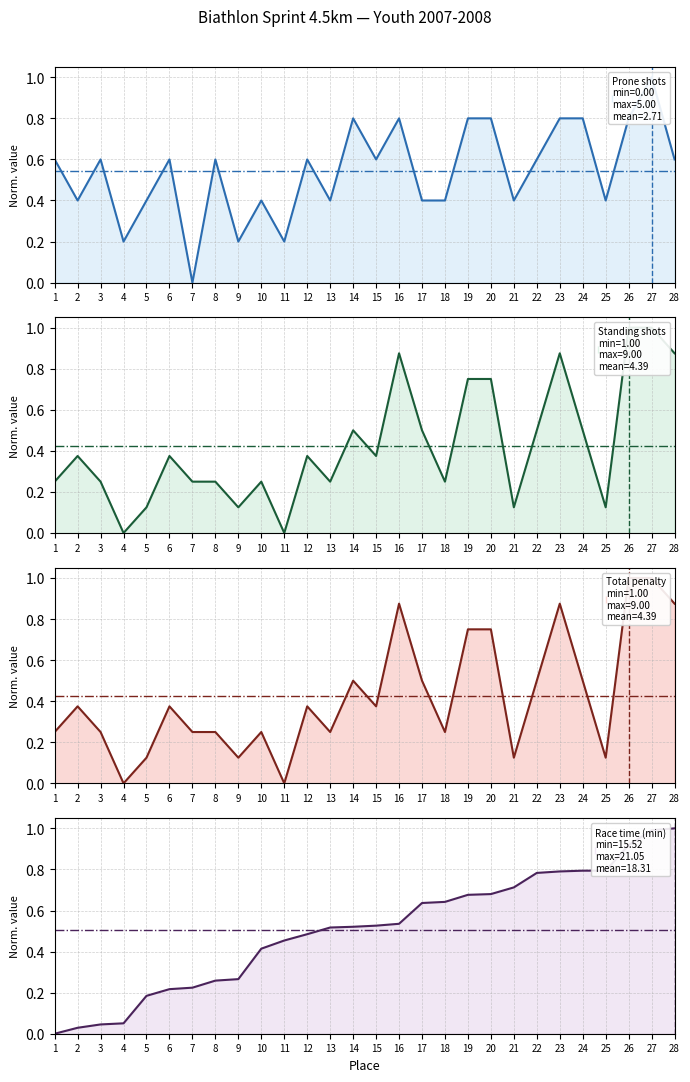

Reading right to left, what are all the values shown in this chart?

Prone shots: 28=0.6	27=1.0	26=0.8	25=0.4	24=0.8	23=0.8	22=0.6	21=0.4	20=0.8	19=0.8	18=0.4	17=0.4	16=0.8	15=0.6	14=0.8	13=0.4	12=0.6	11=0.2	10=0.4	9=0.2	8=0.6	7=0.0	6=0.6	5=0.4	4=0.2	3=0.6	2=0.4	1=0.6
Standing shots: 28=0.9	27=1.0	26=1.0	25=0.1	24=0.5	23=0.9	22=0.5	21=0.1	20=0.8	19=0.8	18=0.2	17=0.5	16=0.9	15=0.4	14=0.5	13=0.2	12=0.4	11=0.0	10=0.2	9=0.1	8=0.2	7=0.2	6=0.4	5=0.1	4=0.0	3=0.2	2=0.4	1=0.2
Total penalty: 28=0.9	27=1.0	26=1.0	25=0.1	24=0.5	23=0.9	22=0.5	21=0.1	20=0.8	19=0.8	18=0.2	17=0.5	16=0.9	15=0.4	14=0.5	13=0.2	12=0.4	11=0.0	10=0.2	9=0.1	8=0.2	7=0.2	6=0.4	5=0.1	4=0.0	3=0.2	2=0.4	1=0.2
Race time (min): 28=1.0	27=1.0	26=0.9	25=0.8	24=0.8	23=0.8	22=0.8	21=0.7	20=0.7	19=0.7	18=0.6	17=0.6	16=0.5	15=0.5	14=0.5	13=0.5	12=0.5	11=0.5	10=0.4	9=0.3	8=0.3	7=0.2	6=0.2	5=0.2	4=0.1	3=0.0	2=0.0	1=0.0